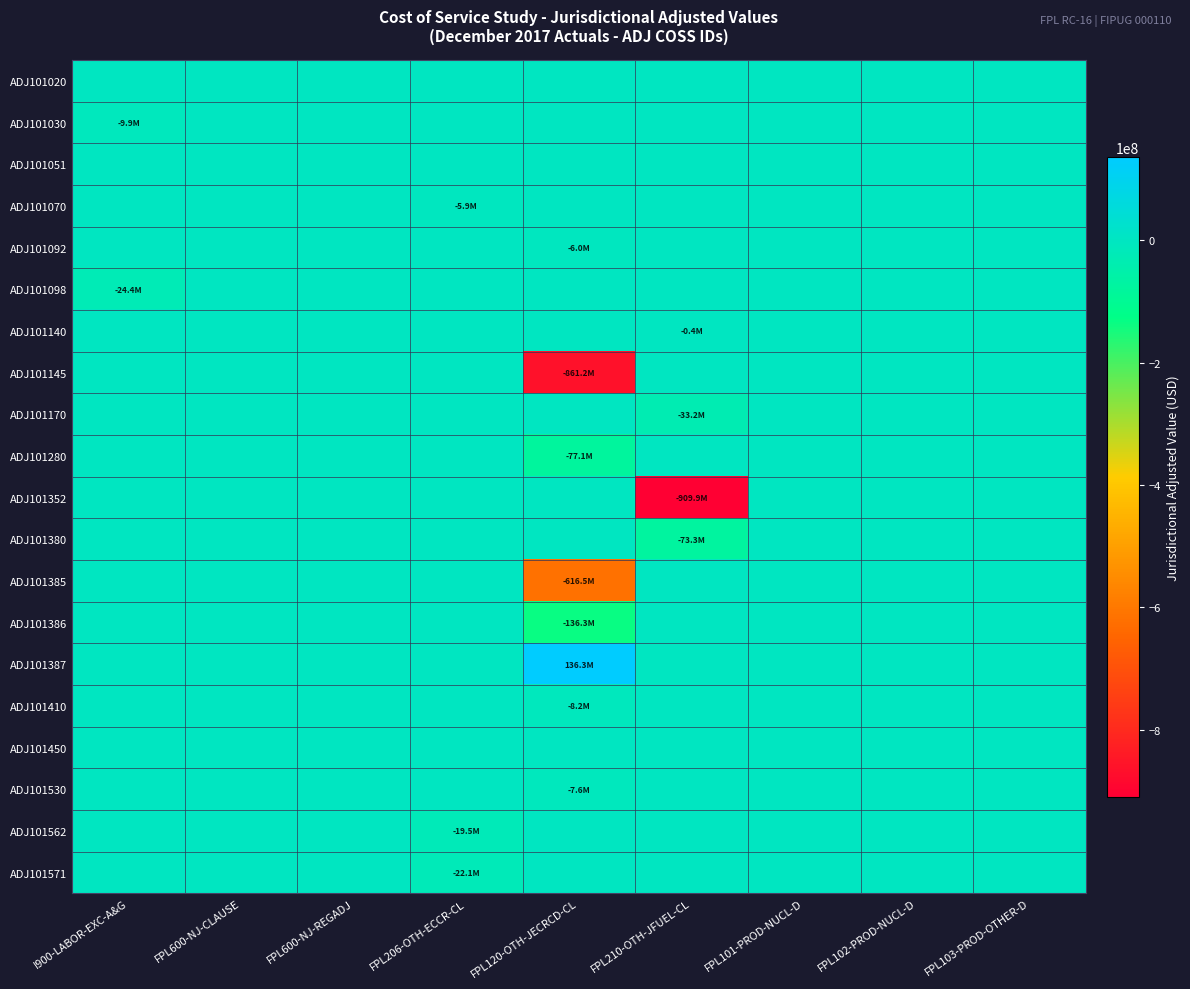

Reading left to right, extract all data points from this chart.

ADJ101020: I900-LABOR-EXC-A&G=0.0	FPL600-NJ-CLAUSE=0.0	FPL600-NJ-REGADJ=0.0	FPL206-OTH-ECCR-CL=0.0	FPL120-OTH-JECRCD-CL=0.0	FPL210-OTH-JFUEL-CL=0.0	FPL101-PROD-NUCL-D=0.0	FPL102-PROD-NUCL-D=0.0	FPL103-PROD-OTHER-D=0.0
ADJ101030: I900-LABOR-EXC-A&G=-9937340.3	FPL600-NJ-CLAUSE=0.0	FPL600-NJ-REGADJ=0.0	FPL206-OTH-ECCR-CL=0.0	FPL120-OTH-JECRCD-CL=0.0	FPL210-OTH-JFUEL-CL=0.0	FPL101-PROD-NUCL-D=0.0	FPL102-PROD-NUCL-D=0.0	FPL103-PROD-OTHER-D=0.0
ADJ101051: I900-LABOR-EXC-A&G=0.0	FPL600-NJ-CLAUSE=0.0	FPL600-NJ-REGADJ=0.0	FPL206-OTH-ECCR-CL=0.0	FPL120-OTH-JECRCD-CL=0.0	FPL210-OTH-JFUEL-CL=0.0	FPL101-PROD-NUCL-D=0.0	FPL102-PROD-NUCL-D=0.0	FPL103-PROD-OTHER-D=0.0
ADJ101070: I900-LABOR-EXC-A&G=0.0	FPL600-NJ-CLAUSE=0.0	FPL600-NJ-REGADJ=0.0	FPL206-OTH-ECCR-CL=-5873094.2	FPL120-OTH-JECRCD-CL=0.0	FPL210-OTH-JFUEL-CL=0.0	FPL101-PROD-NUCL-D=0.0	FPL102-PROD-NUCL-D=0.0	FPL103-PROD-OTHER-D=0.0
ADJ101092: I900-LABOR-EXC-A&G=0.0	FPL600-NJ-CLAUSE=0.0	FPL600-NJ-REGADJ=0.0	FPL206-OTH-ECCR-CL=0.0	FPL120-OTH-JECRCD-CL=-6044860.4	FPL210-OTH-JFUEL-CL=0.0	FPL101-PROD-NUCL-D=0.0	FPL102-PROD-NUCL-D=0.0	FPL103-PROD-OTHER-D=0.0
ADJ101098: I900-LABOR-EXC-A&G=-24416244.7	FPL600-NJ-CLAUSE=0.0	FPL600-NJ-REGADJ=0.0	FPL206-OTH-ECCR-CL=0.0	FPL120-OTH-JECRCD-CL=0.0	FPL210-OTH-JFUEL-CL=0.0	FPL101-PROD-NUCL-D=0.0	FPL102-PROD-NUCL-D=0.0	FPL103-PROD-OTHER-D=0.0
ADJ101140: I900-LABOR-EXC-A&G=0.0	FPL600-NJ-CLAUSE=0.0	FPL600-NJ-REGADJ=0.0	FPL206-OTH-ECCR-CL=0.0	FPL120-OTH-JECRCD-CL=0.0	FPL210-OTH-JFUEL-CL=-370941.6	FPL101-PROD-NUCL-D=0.0	FPL102-PROD-NUCL-D=0.0	FPL103-PROD-OTHER-D=0.0
ADJ101145: I900-LABOR-EXC-A&G=0.0	FPL600-NJ-CLAUSE=0.0	FPL600-NJ-REGADJ=0.0	FPL206-OTH-ECCR-CL=0.0	FPL120-OTH-JECRCD-CL=-861152864.0	FPL210-OTH-JFUEL-CL=0.0	FPL101-PROD-NUCL-D=0.0	FPL102-PROD-NUCL-D=0.0	FPL103-PROD-OTHER-D=0.0
ADJ101170: I900-LABOR-EXC-A&G=0.0	FPL600-NJ-CLAUSE=0.0	FPL600-NJ-REGADJ=0.0	FPL206-OTH-ECCR-CL=0.0	FPL120-OTH-JECRCD-CL=0.0	FPL210-OTH-JFUEL-CL=-33201547.1	FPL101-PROD-NUCL-D=0.0	FPL102-PROD-NUCL-D=0.0	FPL103-PROD-OTHER-D=0.0
ADJ101280: I900-LABOR-EXC-A&G=0.0	FPL600-NJ-CLAUSE=0.0	FPL600-NJ-REGADJ=0.0	FPL206-OTH-ECCR-CL=0.0	FPL120-OTH-JECRCD-CL=-77139996.5	FPL210-OTH-JFUEL-CL=0.0	FPL101-PROD-NUCL-D=0.0	FPL102-PROD-NUCL-D=0.0	FPL103-PROD-OTHER-D=0.0
ADJ101352: I900-LABOR-EXC-A&G=0.0	FPL600-NJ-CLAUSE=0.0	FPL600-NJ-REGADJ=0.0	FPL206-OTH-ECCR-CL=0.0	FPL120-OTH-JECRCD-CL=0.0	FPL210-OTH-JFUEL-CL=-909940408.7	FPL101-PROD-NUCL-D=0.0	FPL102-PROD-NUCL-D=0.0	FPL103-PROD-OTHER-D=0.0
ADJ101380: I900-LABOR-EXC-A&G=0.0	FPL600-NJ-CLAUSE=0.0	FPL600-NJ-REGADJ=0.0	FPL206-OTH-ECCR-CL=0.0	FPL120-OTH-JECRCD-CL=0.0	FPL210-OTH-JFUEL-CL=-73310354.4	FPL101-PROD-NUCL-D=0.0	FPL102-PROD-NUCL-D=0.0	FPL103-PROD-OTHER-D=0.0
ADJ101385: I900-LABOR-EXC-A&G=0.0	FPL600-NJ-CLAUSE=0.0	FPL600-NJ-REGADJ=0.0	FPL206-OTH-ECCR-CL=0.0	FPL120-OTH-JECRCD-CL=-616507192.2	FPL210-OTH-JFUEL-CL=0.0	FPL101-PROD-NUCL-D=0.0	FPL102-PROD-NUCL-D=0.0	FPL103-PROD-OTHER-D=0.0
ADJ101386: I900-LABOR-EXC-A&G=0.0	FPL600-NJ-CLAUSE=0.0	FPL600-NJ-REGADJ=0.0	FPL206-OTH-ECCR-CL=0.0	FPL120-OTH-JECRCD-CL=-136335213.6	FPL210-OTH-JFUEL-CL=0.0	FPL101-PROD-NUCL-D=0.0	FPL102-PROD-NUCL-D=0.0	FPL103-PROD-OTHER-D=0.0
ADJ101387: I900-LABOR-EXC-A&G=0.0	FPL600-NJ-CLAUSE=0.0	FPL600-NJ-REGADJ=0.0	FPL206-OTH-ECCR-CL=0.0	FPL120-OTH-JECRCD-CL=136335213.6	FPL210-OTH-JFUEL-CL=0.0	FPL101-PROD-NUCL-D=0.0	FPL102-PROD-NUCL-D=0.0	FPL103-PROD-OTHER-D=0.0
ADJ101410: I900-LABOR-EXC-A&G=0.0	FPL600-NJ-CLAUSE=0.0	FPL600-NJ-REGADJ=0.0	FPL206-OTH-ECCR-CL=0.0	FPL120-OTH-JECRCD-CL=-8166598.9	FPL210-OTH-JFUEL-CL=0.0	FPL101-PROD-NUCL-D=0.0	FPL102-PROD-NUCL-D=0.0	FPL103-PROD-OTHER-D=0.0
ADJ101450: I900-LABOR-EXC-A&G=0.0	FPL600-NJ-CLAUSE=0.0	FPL600-NJ-REGADJ=0.0	FPL206-OTH-ECCR-CL=0.0	FPL120-OTH-JECRCD-CL=0.0	FPL210-OTH-JFUEL-CL=0.0	FPL101-PROD-NUCL-D=0.0	FPL102-PROD-NUCL-D=0.0	FPL103-PROD-OTHER-D=0.0
ADJ101530: I900-LABOR-EXC-A&G=0.0	FPL600-NJ-CLAUSE=0.0	FPL600-NJ-REGADJ=0.0	FPL206-OTH-ECCR-CL=0.0	FPL120-OTH-JECRCD-CL=-7619818.9	FPL210-OTH-JFUEL-CL=0.0	FPL101-PROD-NUCL-D=0.0	FPL102-PROD-NUCL-D=0.0	FPL103-PROD-OTHER-D=0.0
ADJ101562: I900-LABOR-EXC-A&G=0.0	FPL600-NJ-CLAUSE=0.0	FPL600-NJ-REGADJ=0.0	FPL206-OTH-ECCR-CL=-19452383.0	FPL120-OTH-JECRCD-CL=0.0	FPL210-OTH-JFUEL-CL=0.0	FPL101-PROD-NUCL-D=0.0	FPL102-PROD-NUCL-D=0.0	FPL103-PROD-OTHER-D=0.0
ADJ101571: I900-LABOR-EXC-A&G=0.0	FPL600-NJ-CLAUSE=0.0	FPL600-NJ-REGADJ=0.0	FPL206-OTH-ECCR-CL=-22123192.4	FPL120-OTH-JECRCD-CL=0.0	FPL210-OTH-JFUEL-CL=0.0	FPL101-PROD-NUCL-D=0.0	FPL102-PROD-NUCL-D=0.0	FPL103-PROD-OTHER-D=0.0